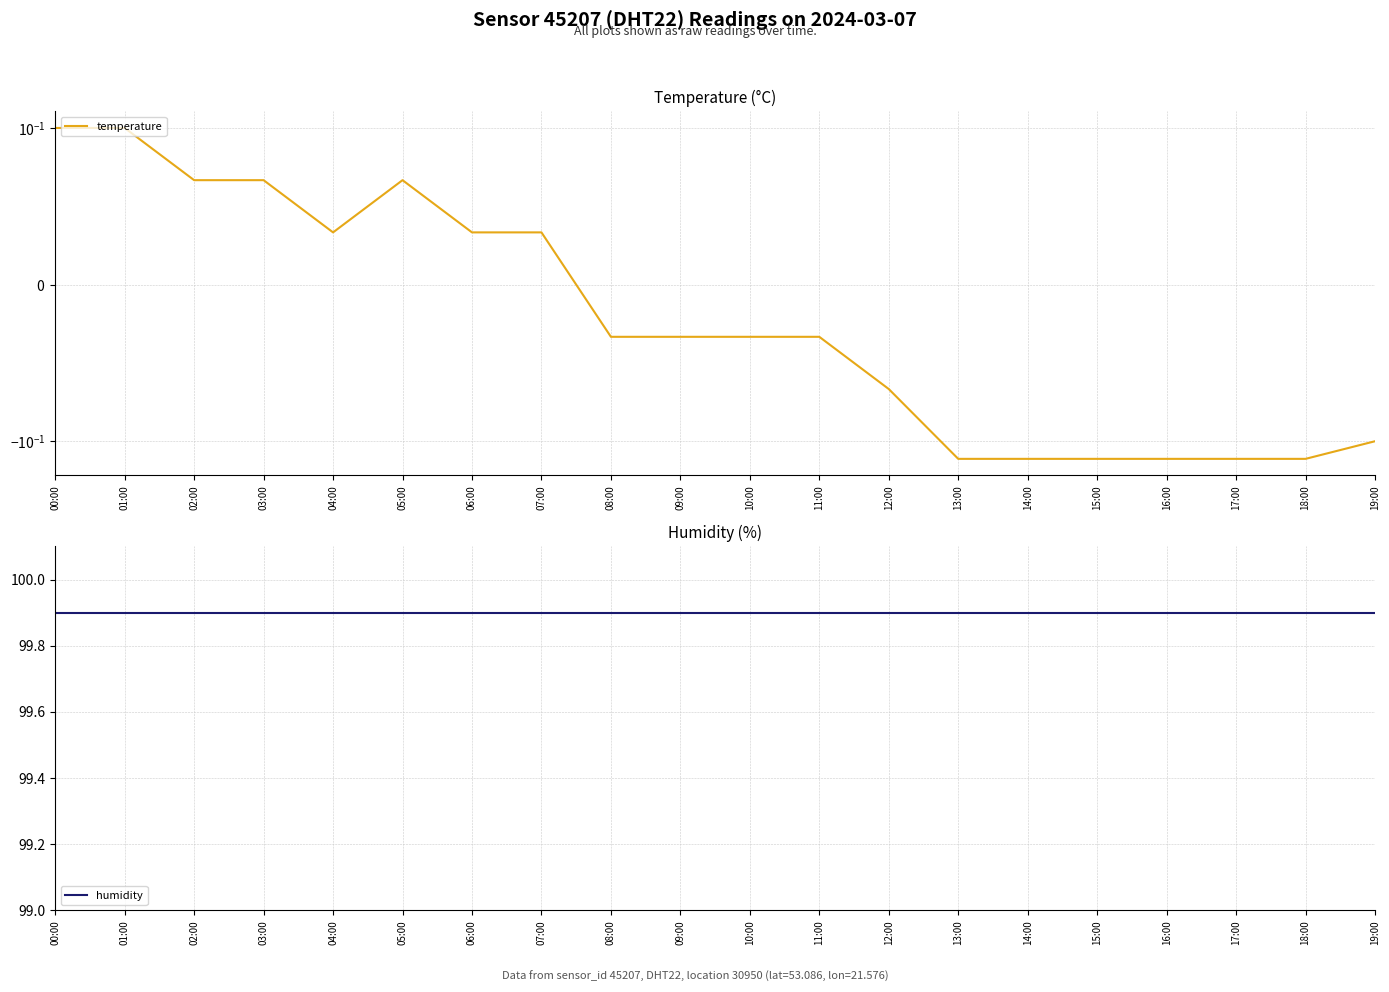

The value of humidity at 16:00 is 99.9. True or false?

True